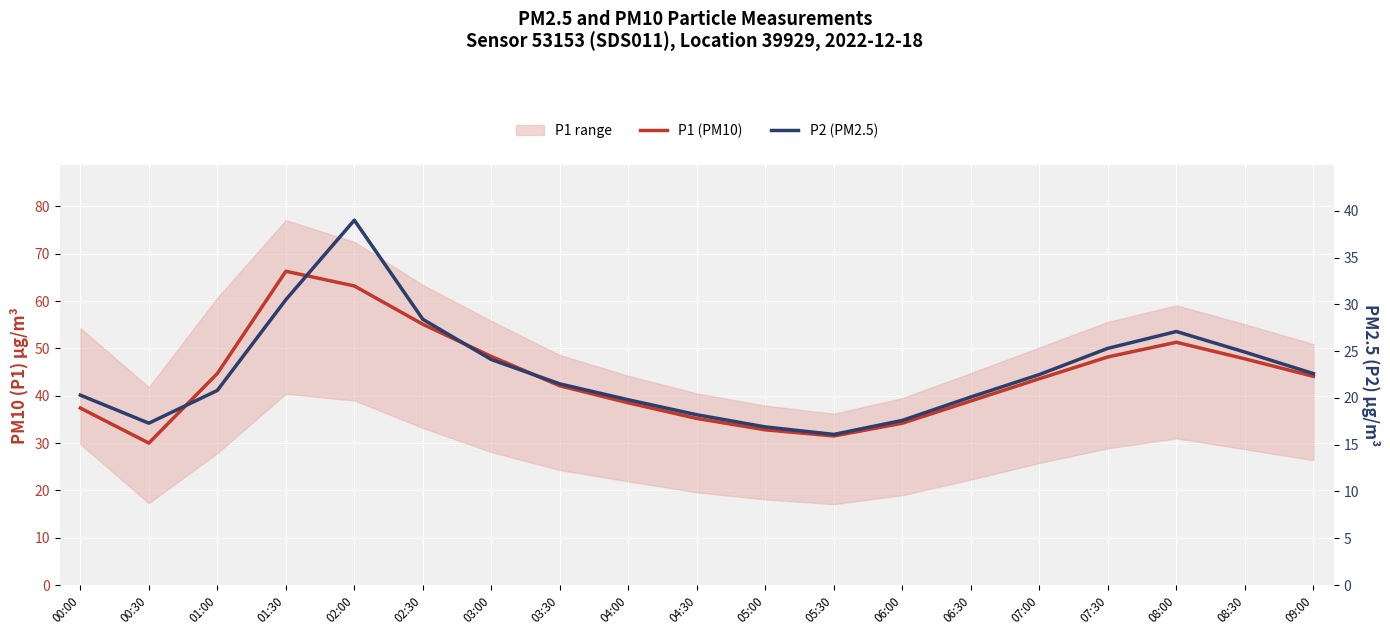

How many lines are shown in the chart?

2